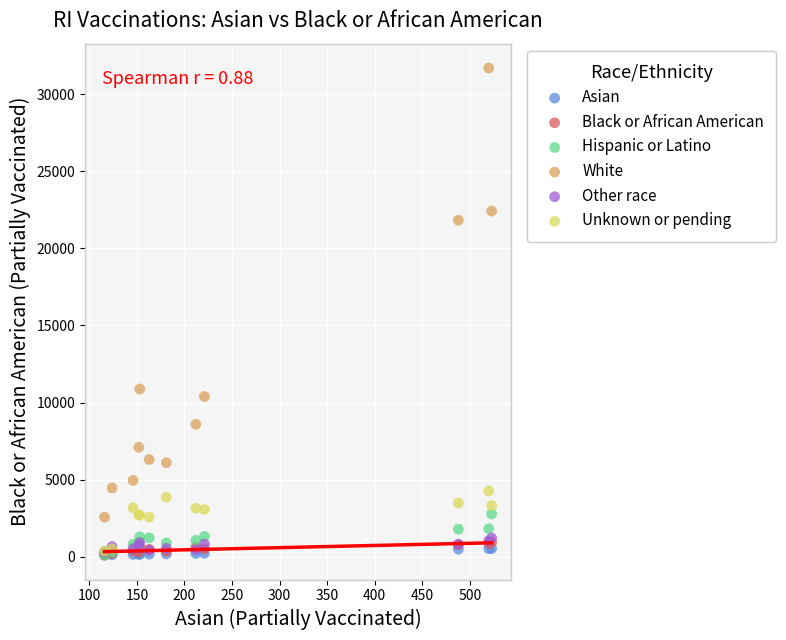

Across all series, what Y value is closest to 15899?

10879